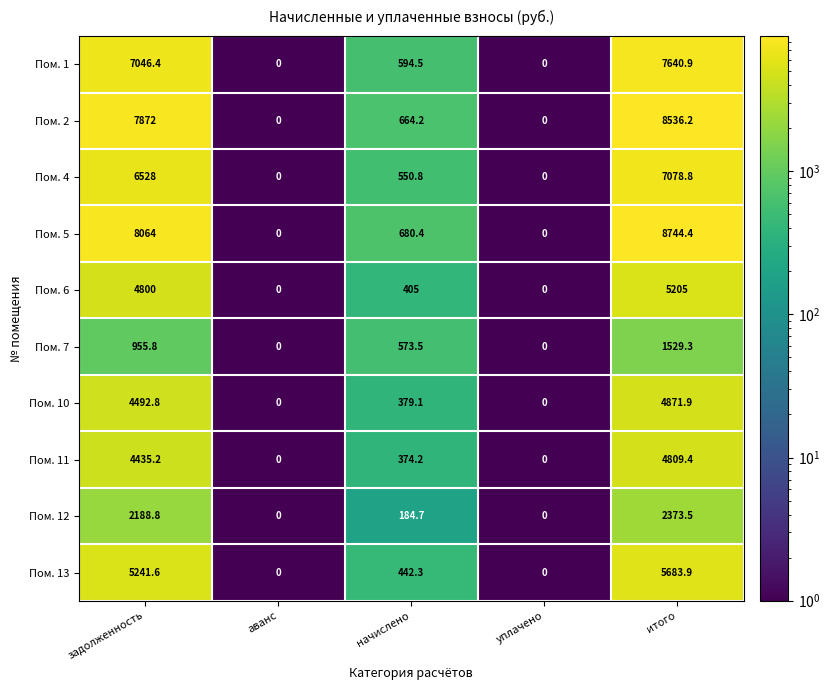

Rank the series by their maximum value, from highest to lowest.

Пом. 5, Пом. 2, Пом. 1, Пом. 4, Пом. 13, Пом. 6, Пом. 10, Пом. 11, Пом. 12, Пом. 7